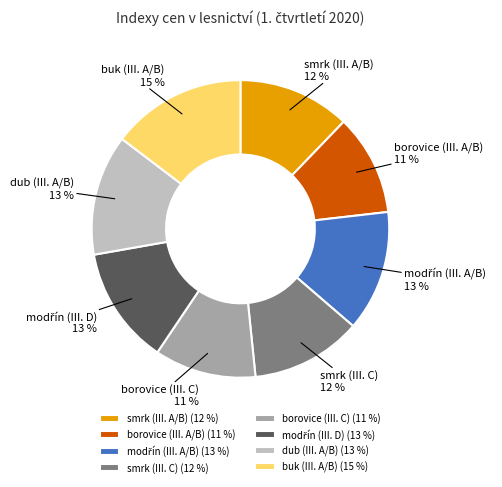

To the nearest percent, what portion does smrk (III. C) represent?

12%